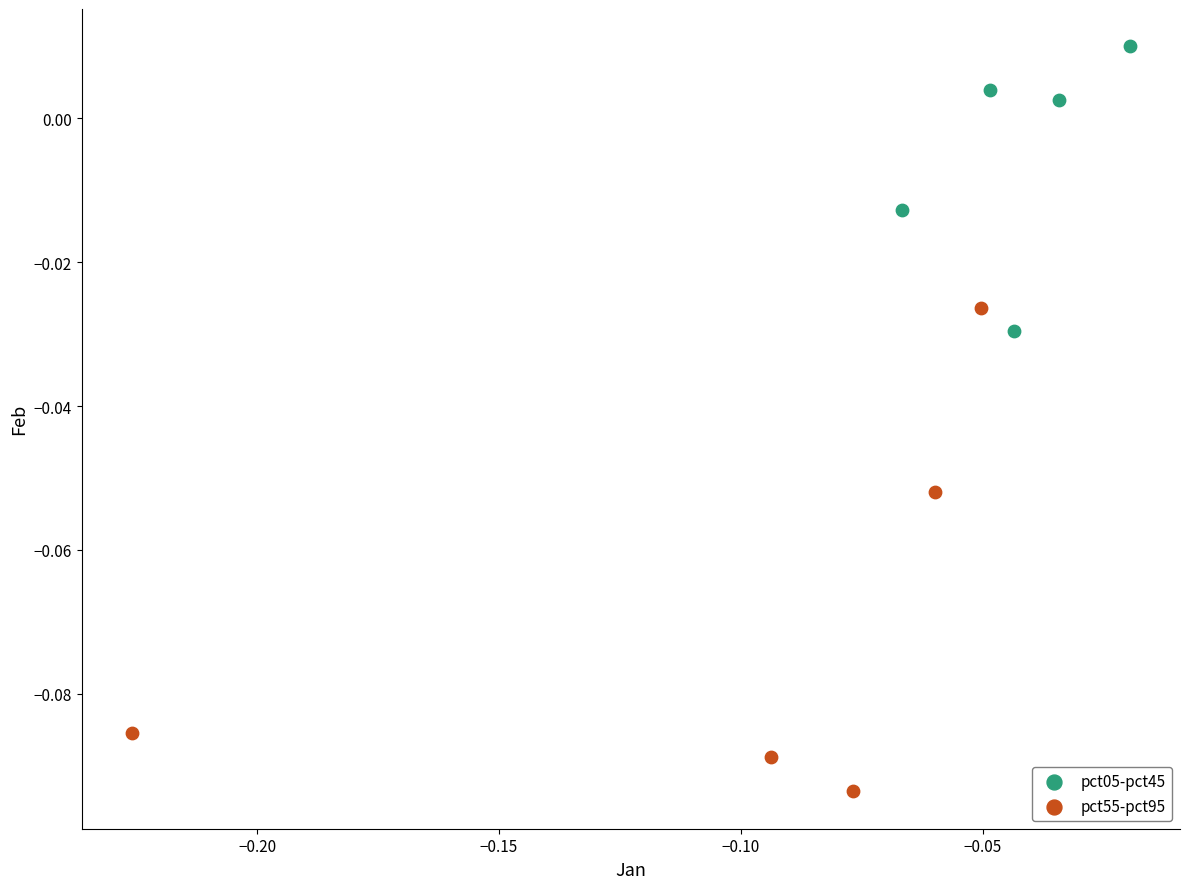

Which series reaches the maximum Y coordinate?

pct05-pct45